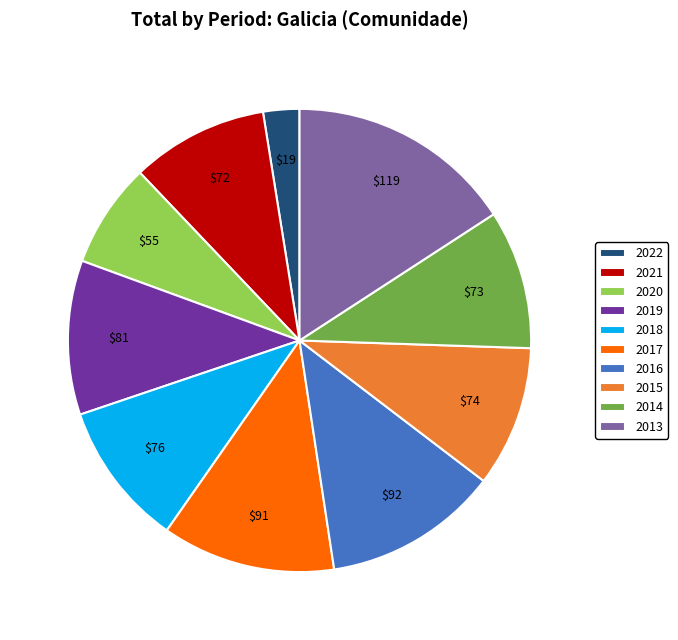

Combined, do 2022 and 2014 account for over 50%?

No